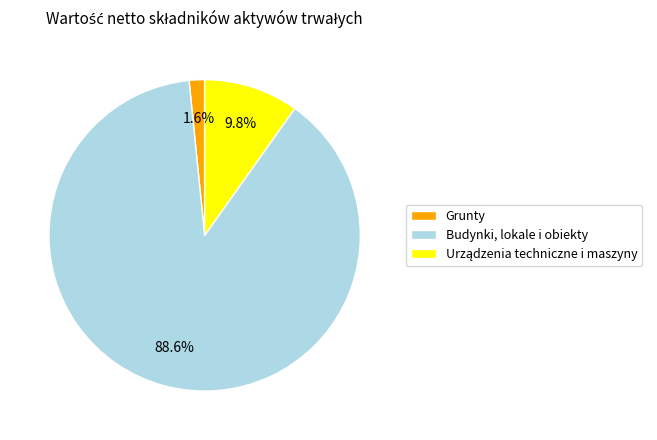

Is there a majority slice in this chart?

Yes